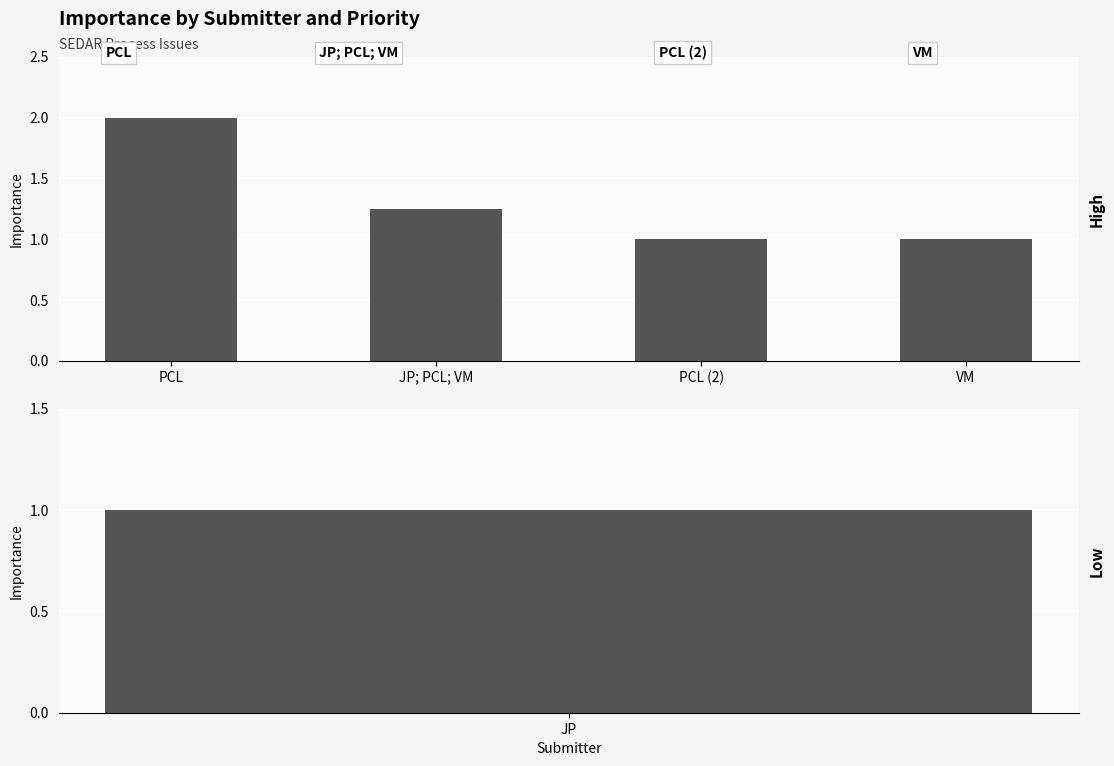

List the labels in order of value, smallest first.

PCL (2), VM, JP; PCL; VM, PCL